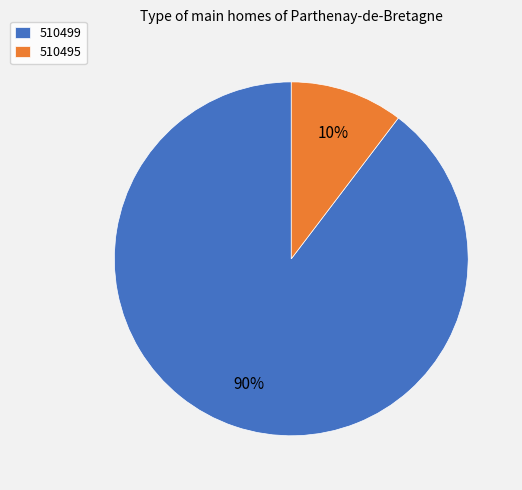

To the nearest percent, what portion does 510499 represent?

90%